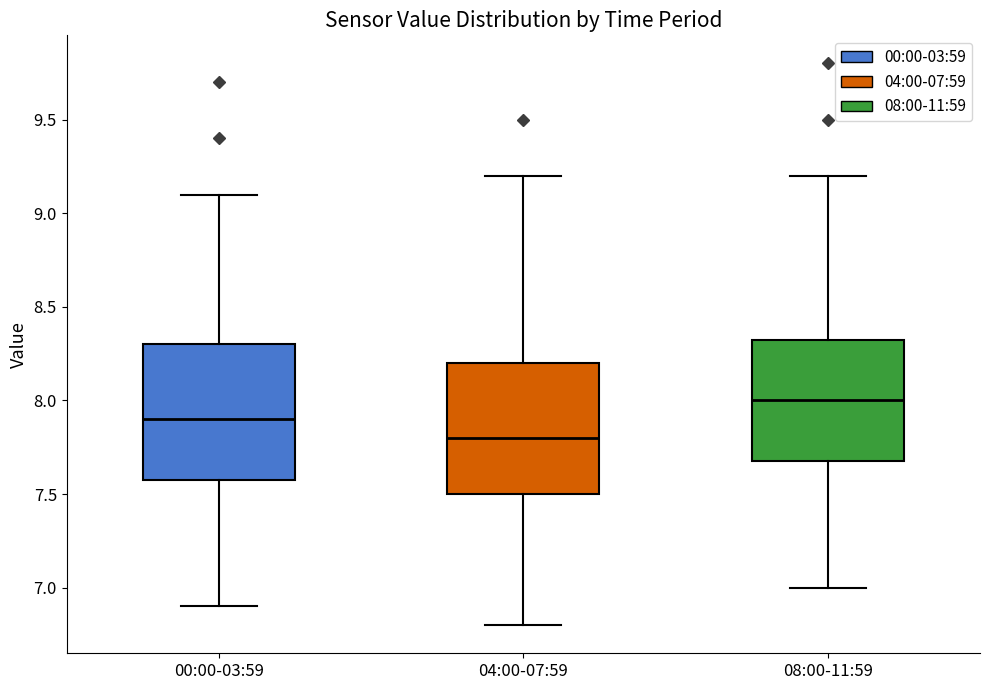

Where does the lower whisker of the box for 00:00-03:59 end on the y-axis? The values are not printed on the chart, so give them approximately, as read against the axis.

6.90